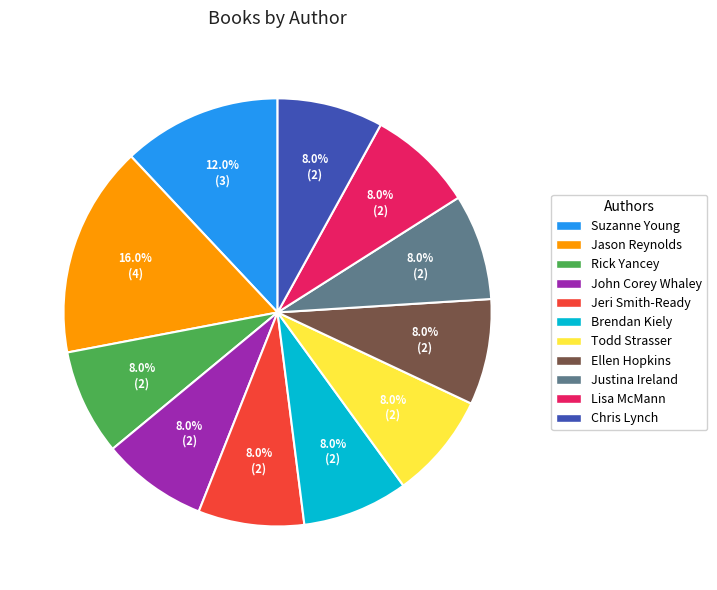

To the nearest percent, what is the average slice percentage?

9%